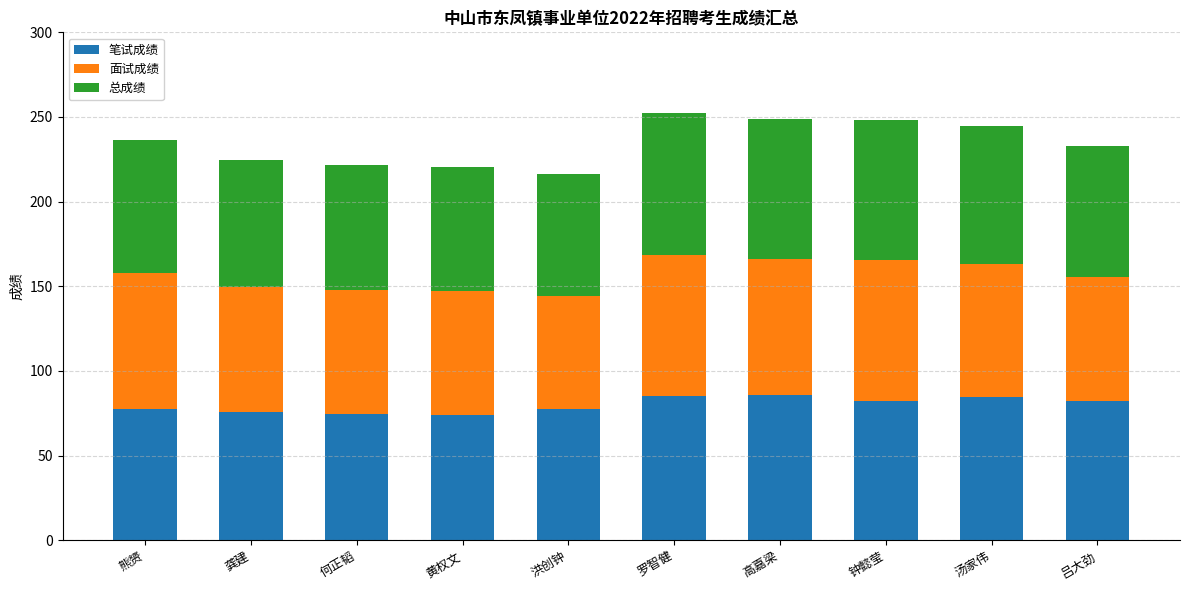

How many distinct data groups are displayed?

3